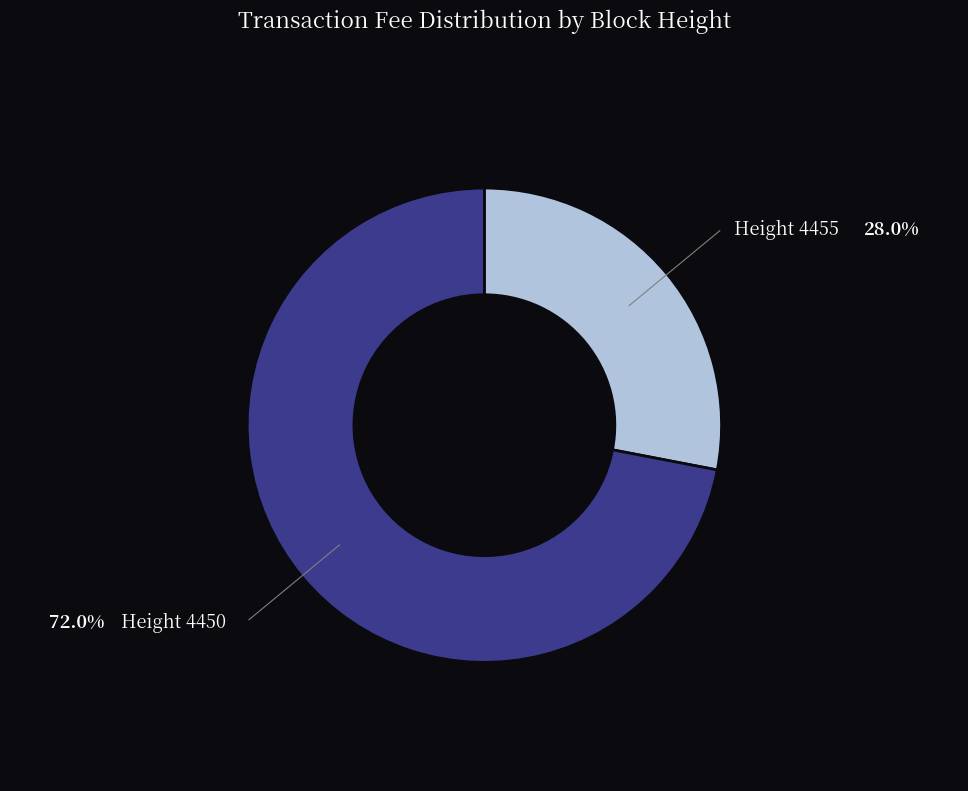

What is the ratio of the value at Height 4455 to the value at Height 4450?

0.4